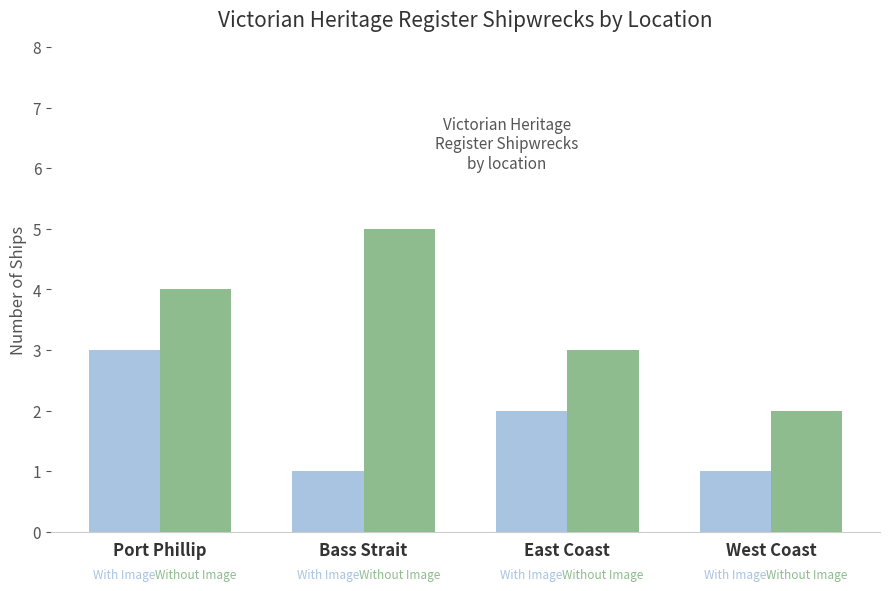

At which category does the chart reach its peak across all series?

Bass Strait